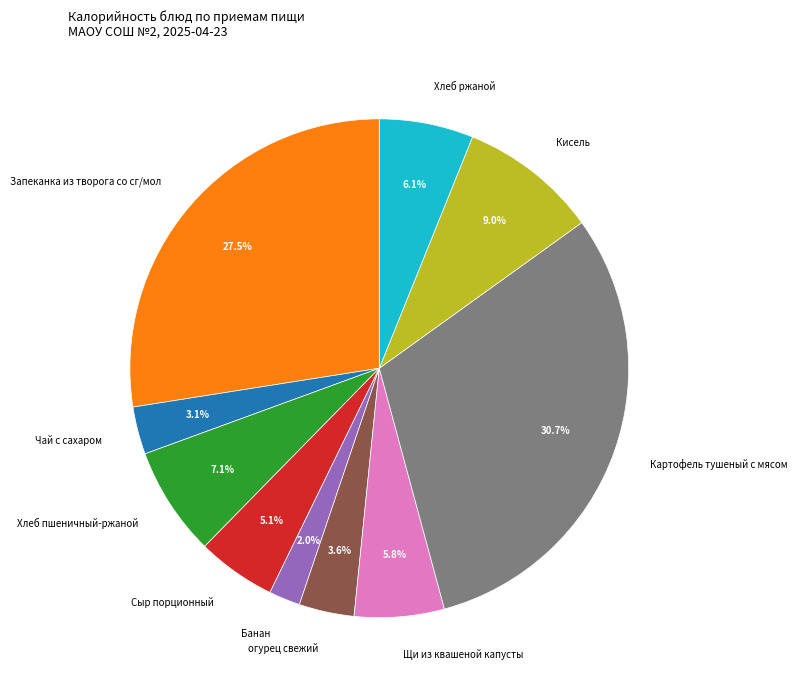

The Запеканка из творога со сг/мол slice represents 38% of the pie. True or false?

False